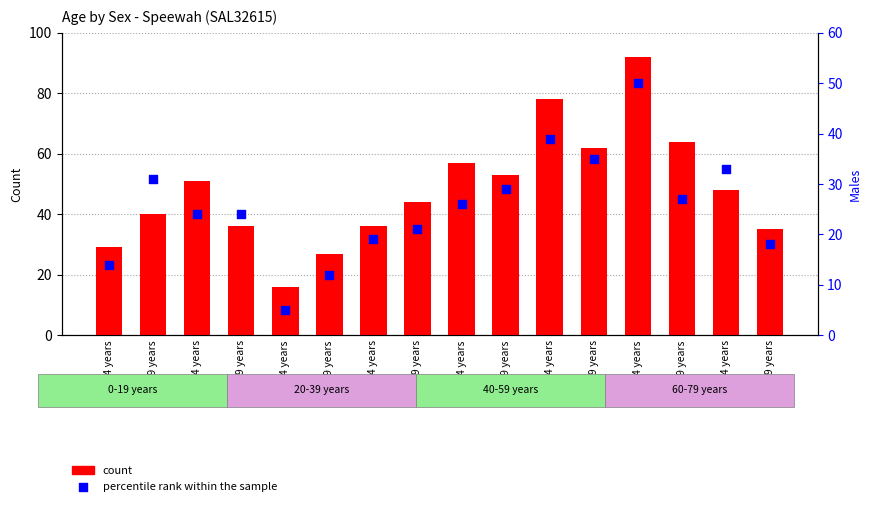

At how many categories does at least one series exceed 50?

7